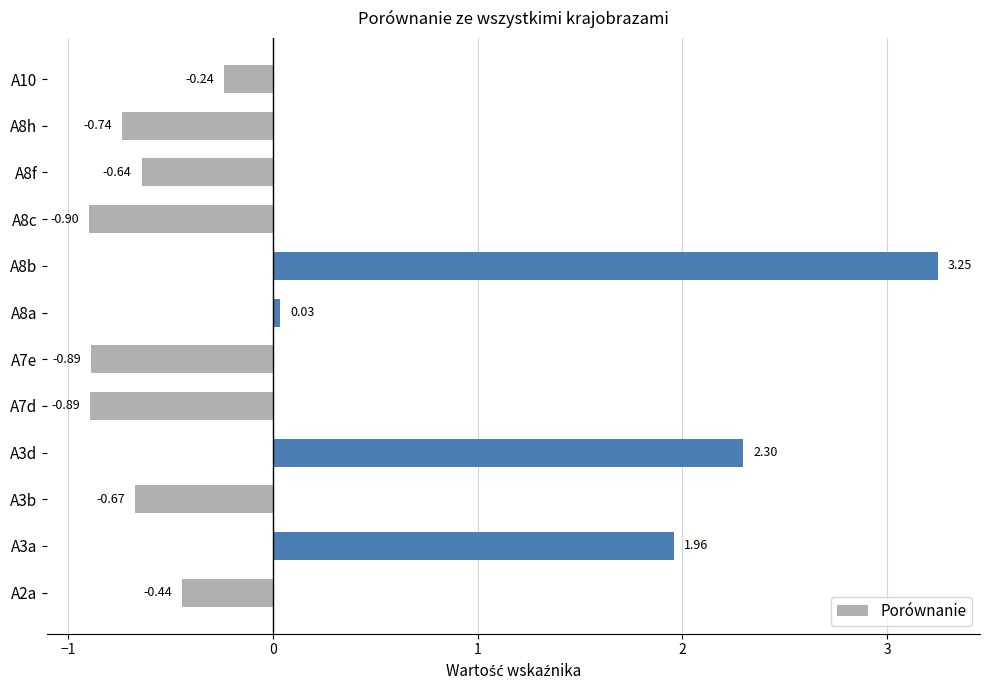

What is the difference between the maximum and minimum values?

4.1